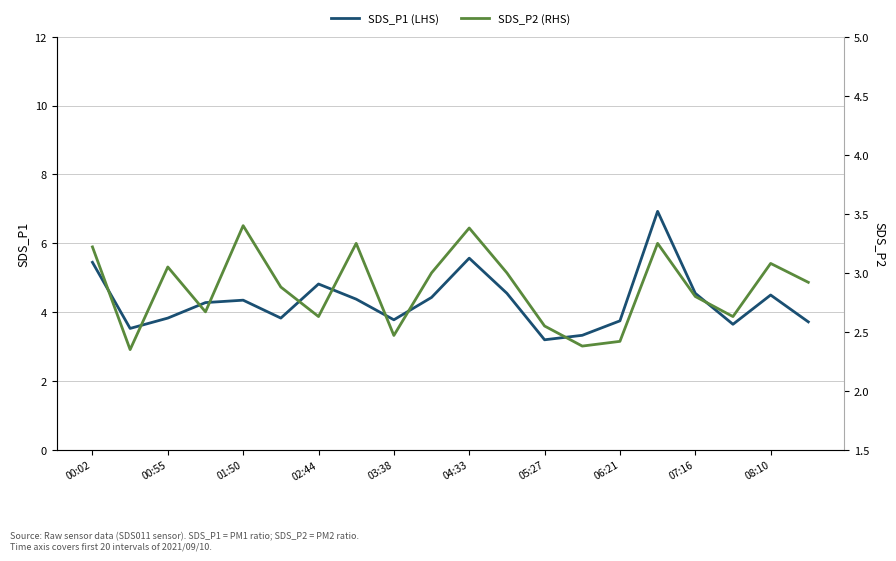

Rank the series by their maximum value, from highest to lowest.

SDS_P1 (LHS), SDS_P2 (RHS)